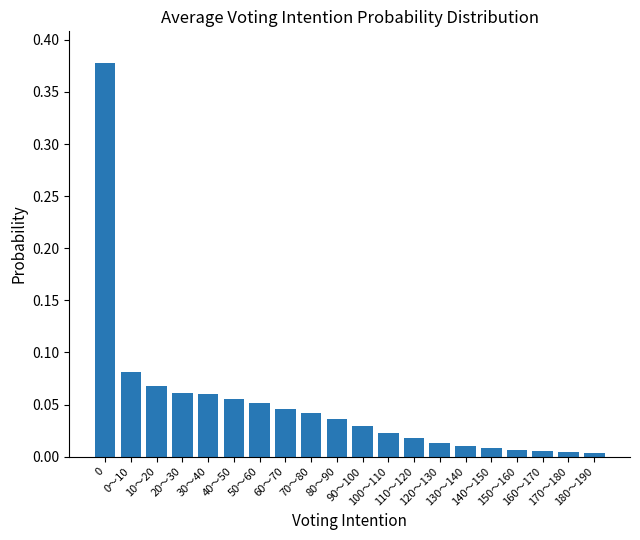

What is the maximum value shown in the chart?

0.4